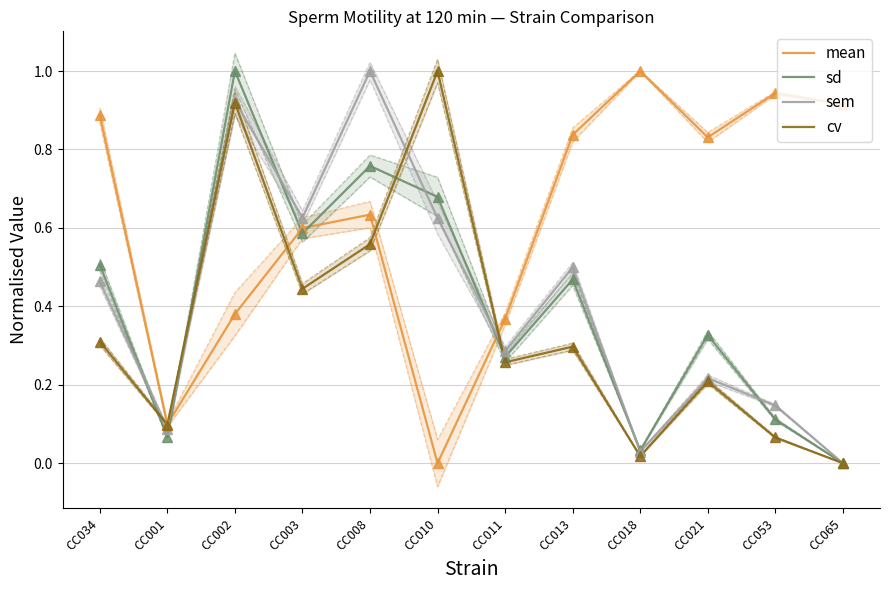

What is the maximum value shown in the chart?

1.0